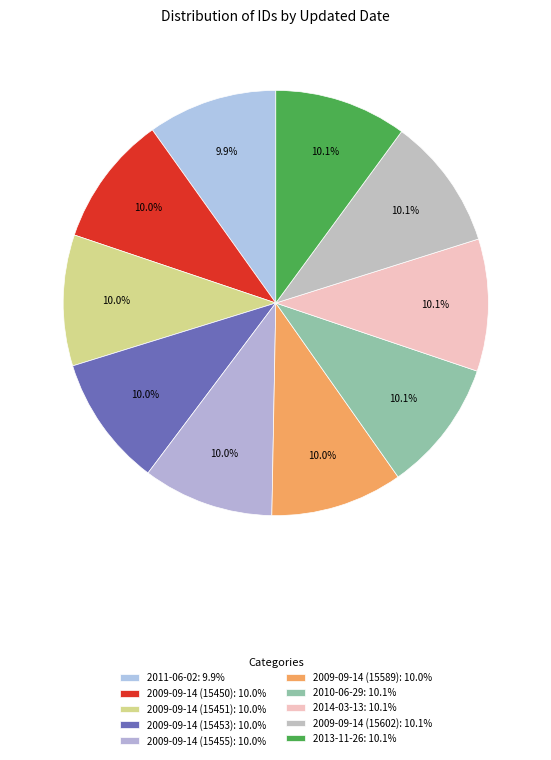

Which category has the biggest portion of the pie?

2013-11-26